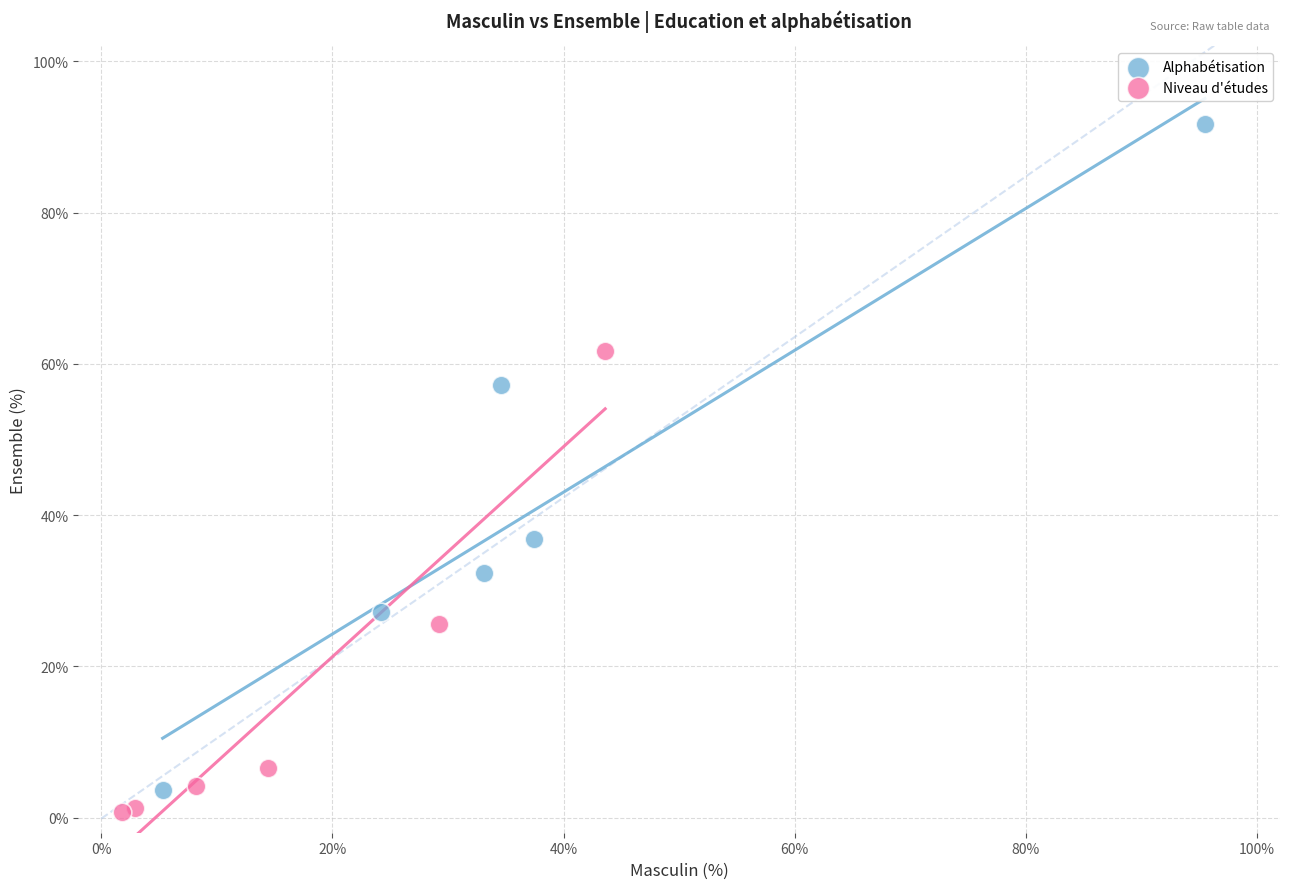

Which series contains the highest Y value?

Alphabétisation